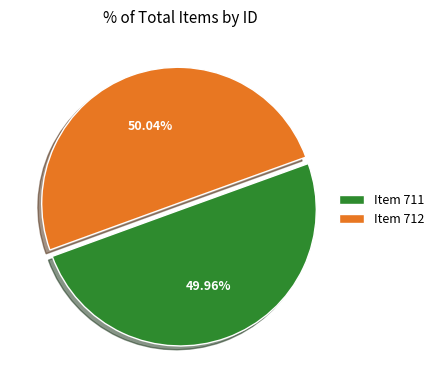

What percentage is the Item 711 slice, to the nearest percent?

50%